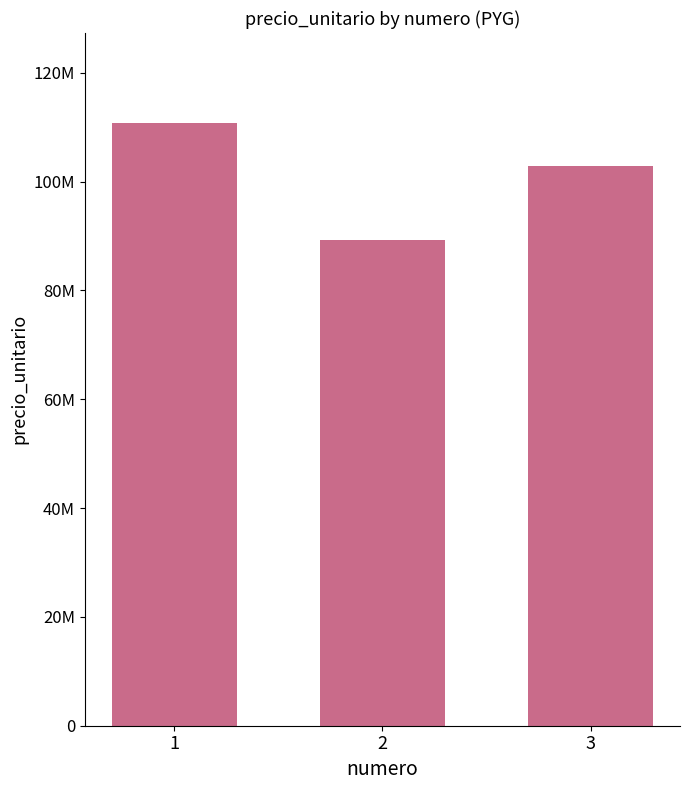

Does the chart contain any negative values?

No